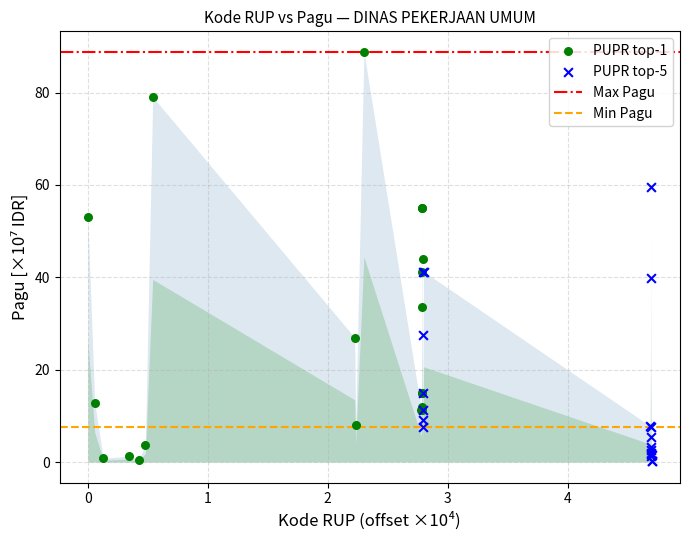

Which series reaches the maximum Y coordinate?

PUPR top-1